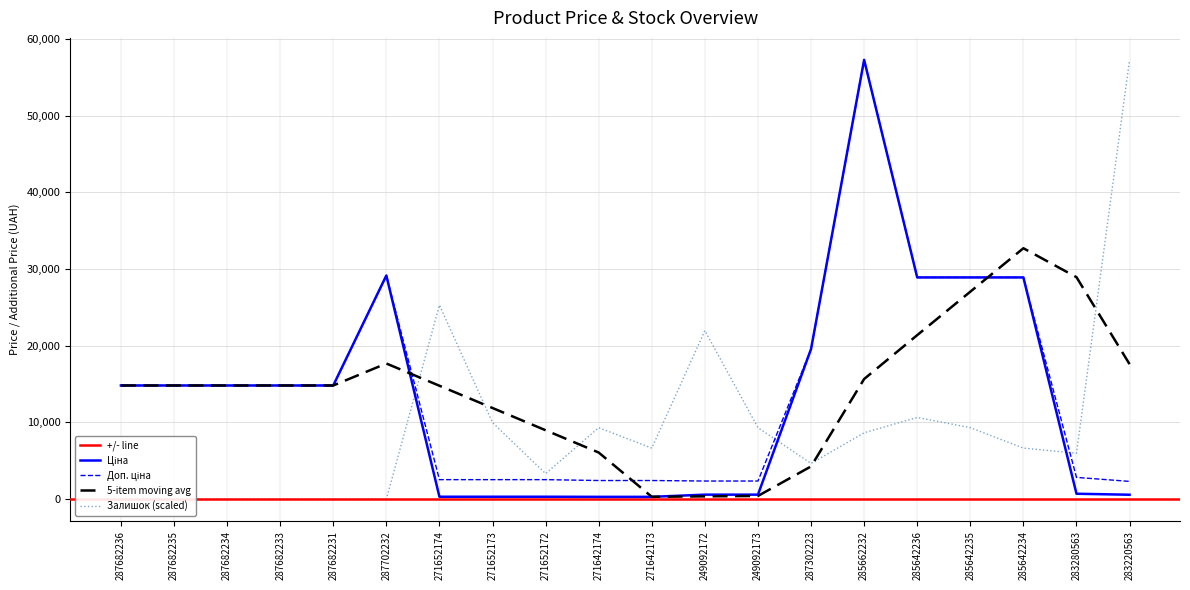

Which series ends up on top after the final intersection of Ціна and Залишок?

Залишок